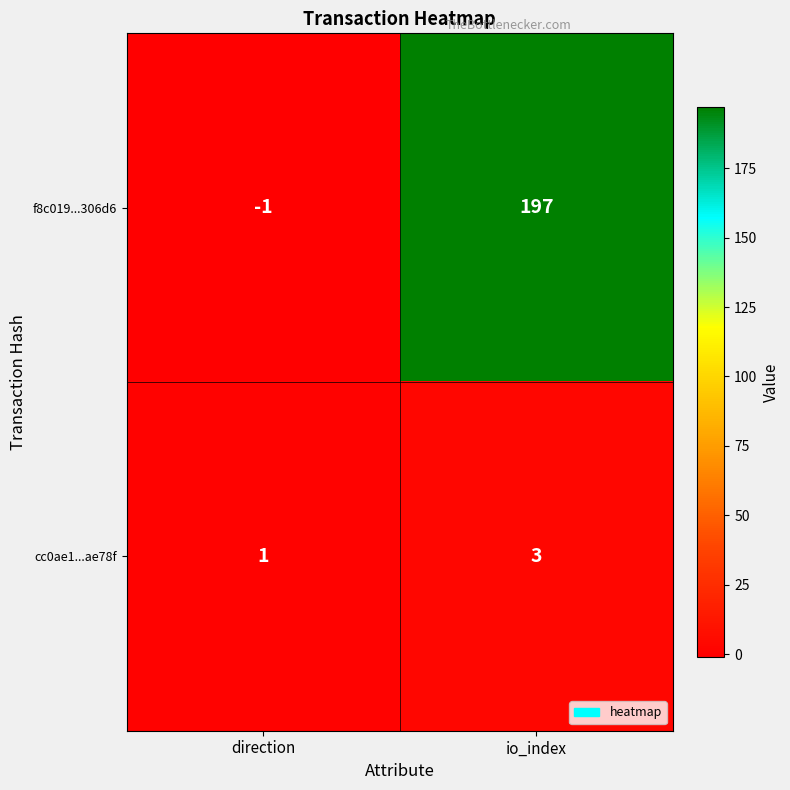

What is the greatest value displayed?

197